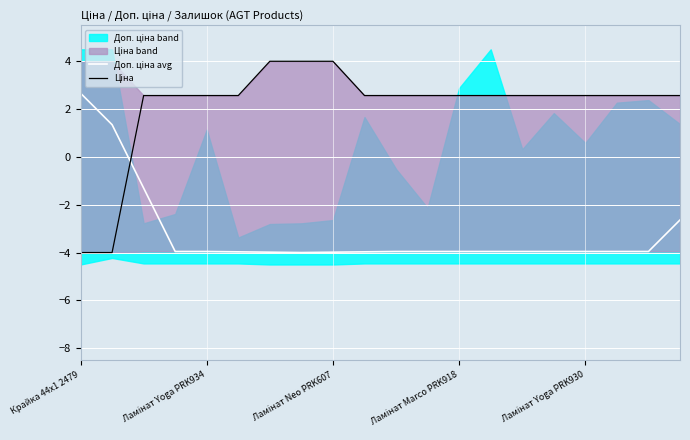

True or false: Доп. ціна avg has a value of -4.0 at 14.

True